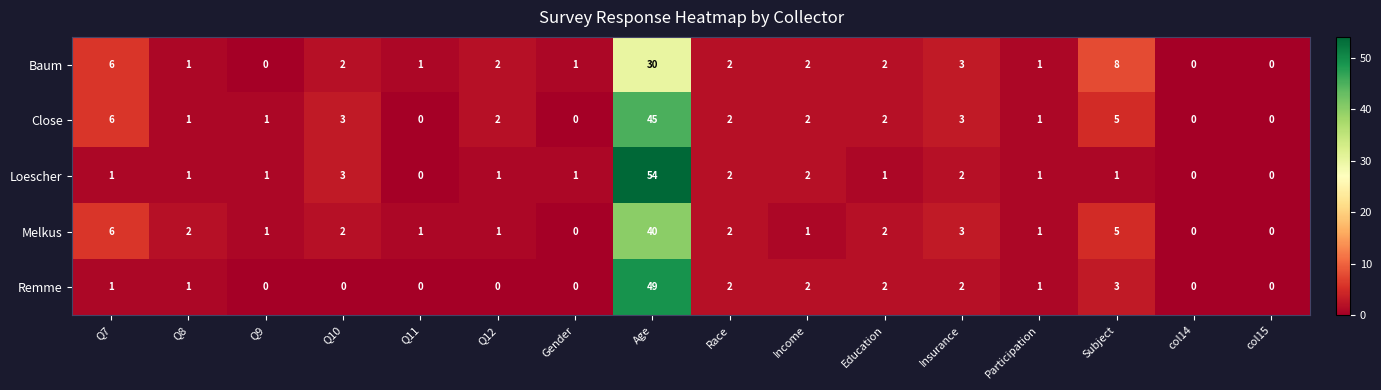

What is the total value across all series at Q8?

6